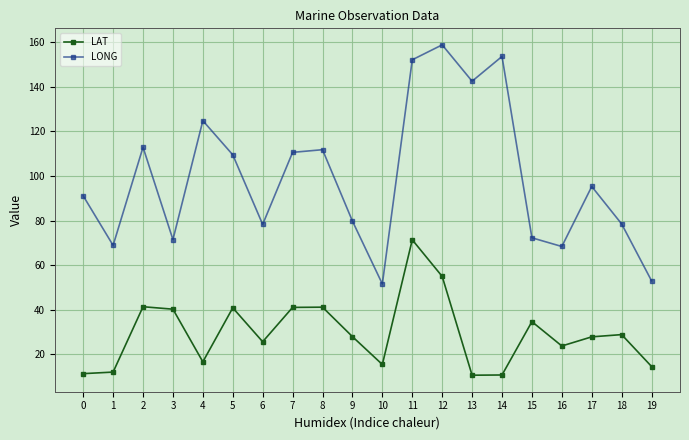

List the series in order of their peak value, highest first.

LONG, LAT